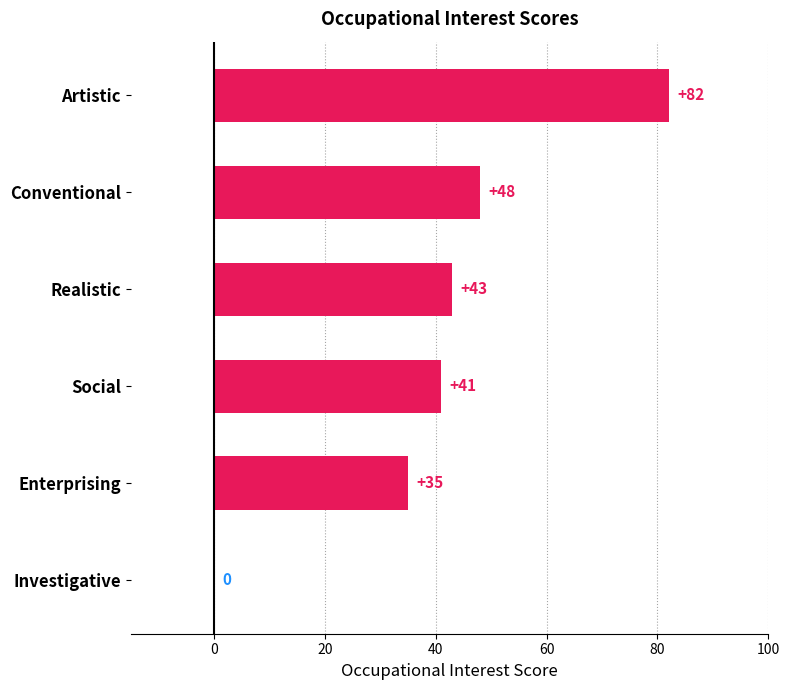

The value at Conventional is 48. True or false?

True